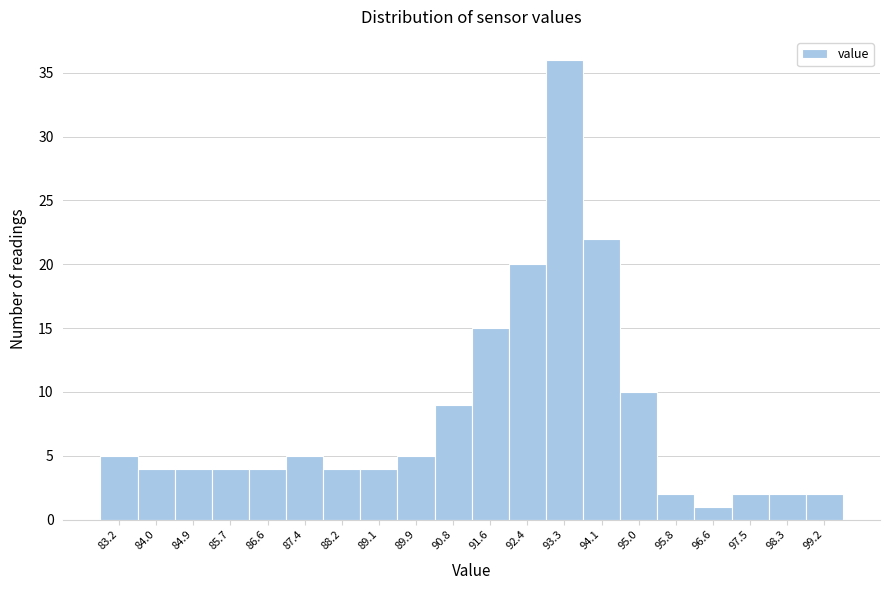

Reading left to right, extract all data points from this chart.

83.2=5	84.0=4	84.9=4	85.7=4	86.6=4	87.4=5	88.2=4	89.1=4	89.9=5	90.8=9	91.6=15	92.4=20	93.3=36	94.1=22	95.0=10	95.8=2	96.6=1	97.5=2	98.3=2	99.2=2